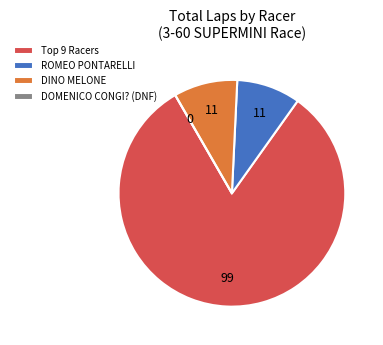

Does any single category account for the majority?

Yes